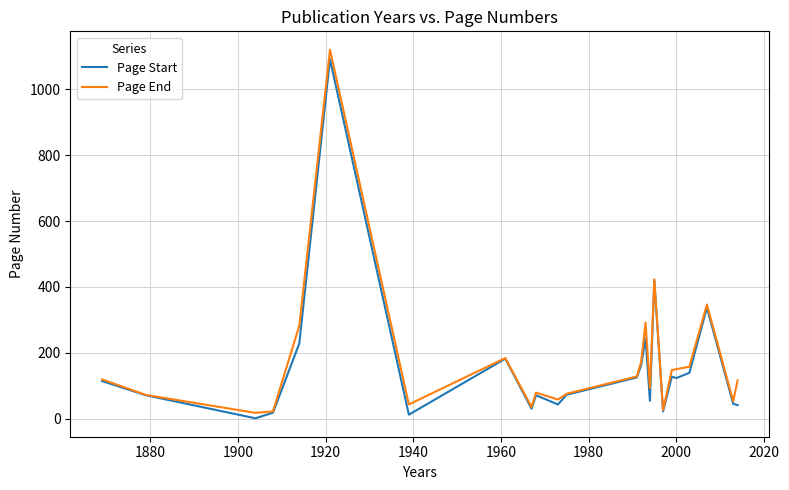

What is the greatest value displayed?

1120.0